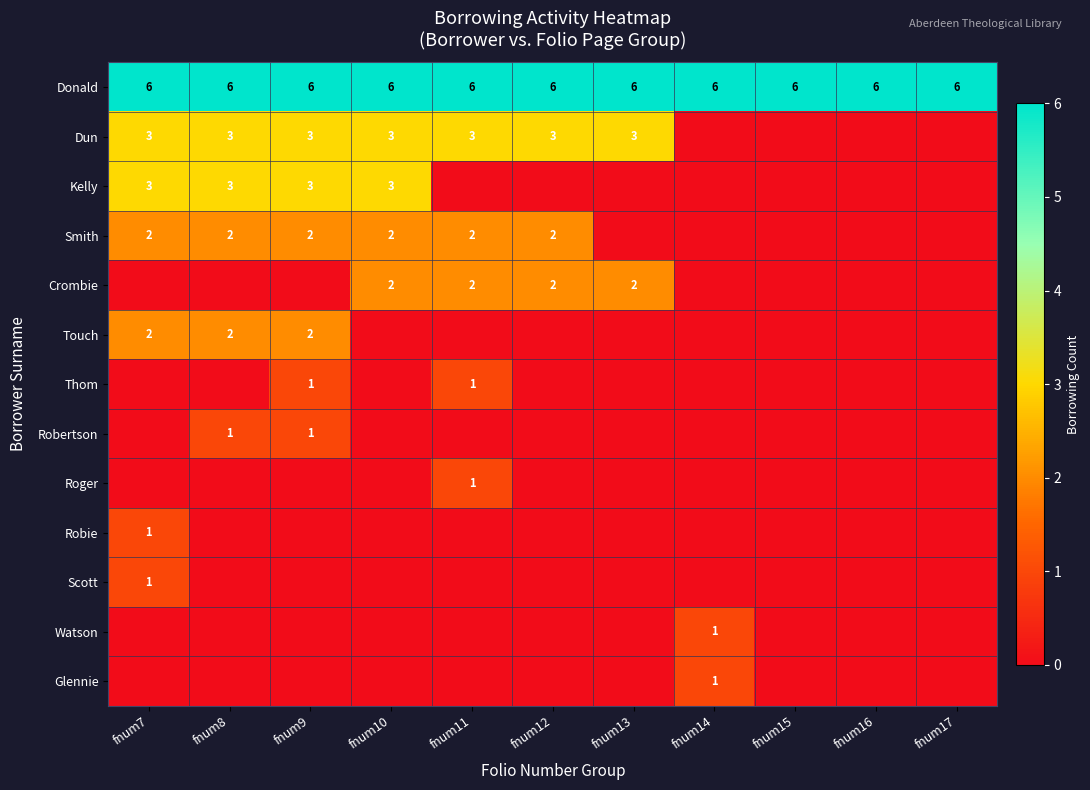

The value of Donald at fnum8 is 1. True or false?

False